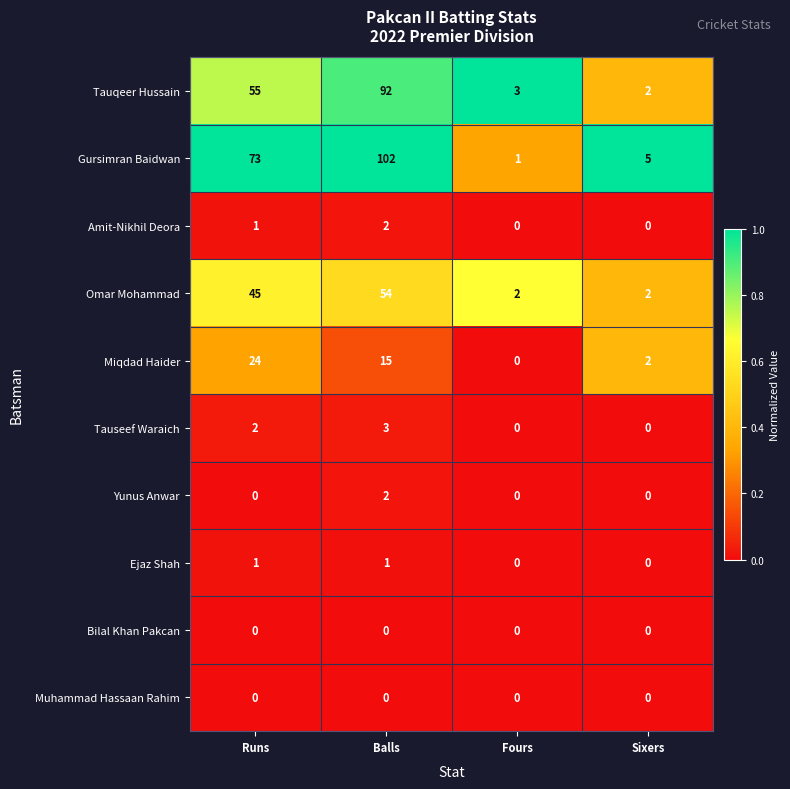

The value of Tauqeer Hussain at Sixers is 3. True or false?

False